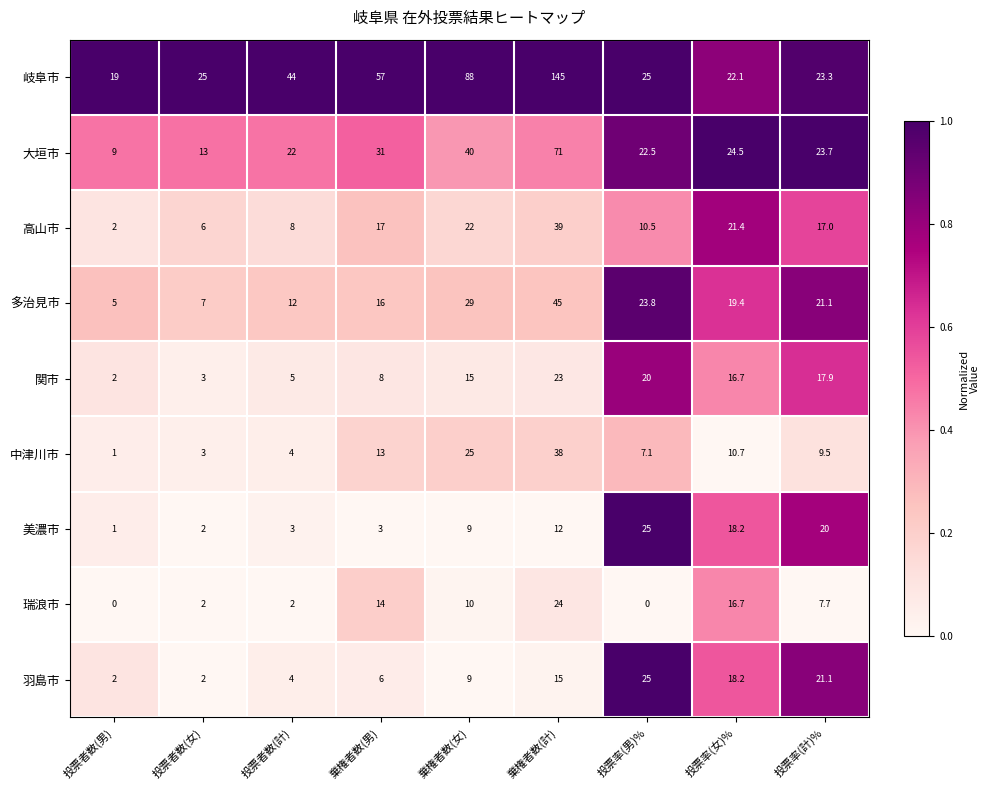

At which label does 岐阜市 reach its peak?

棄権者数(計)